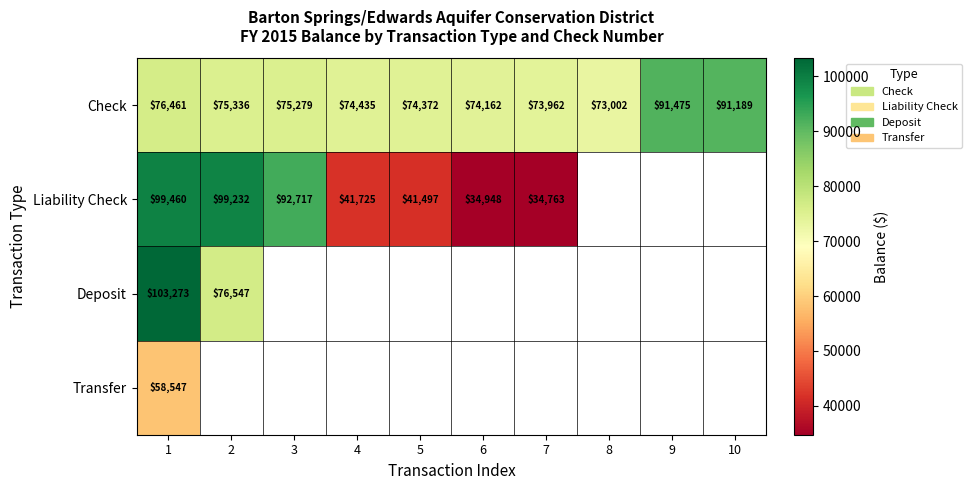

How many values in the Check series are below 75279?

5